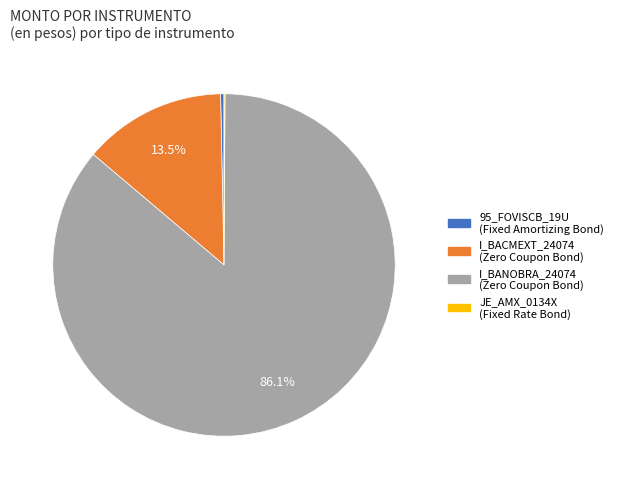

Do 95_FOVISCB_19U and I_BACMEXT_24074 together represent more than half of the pie?

No